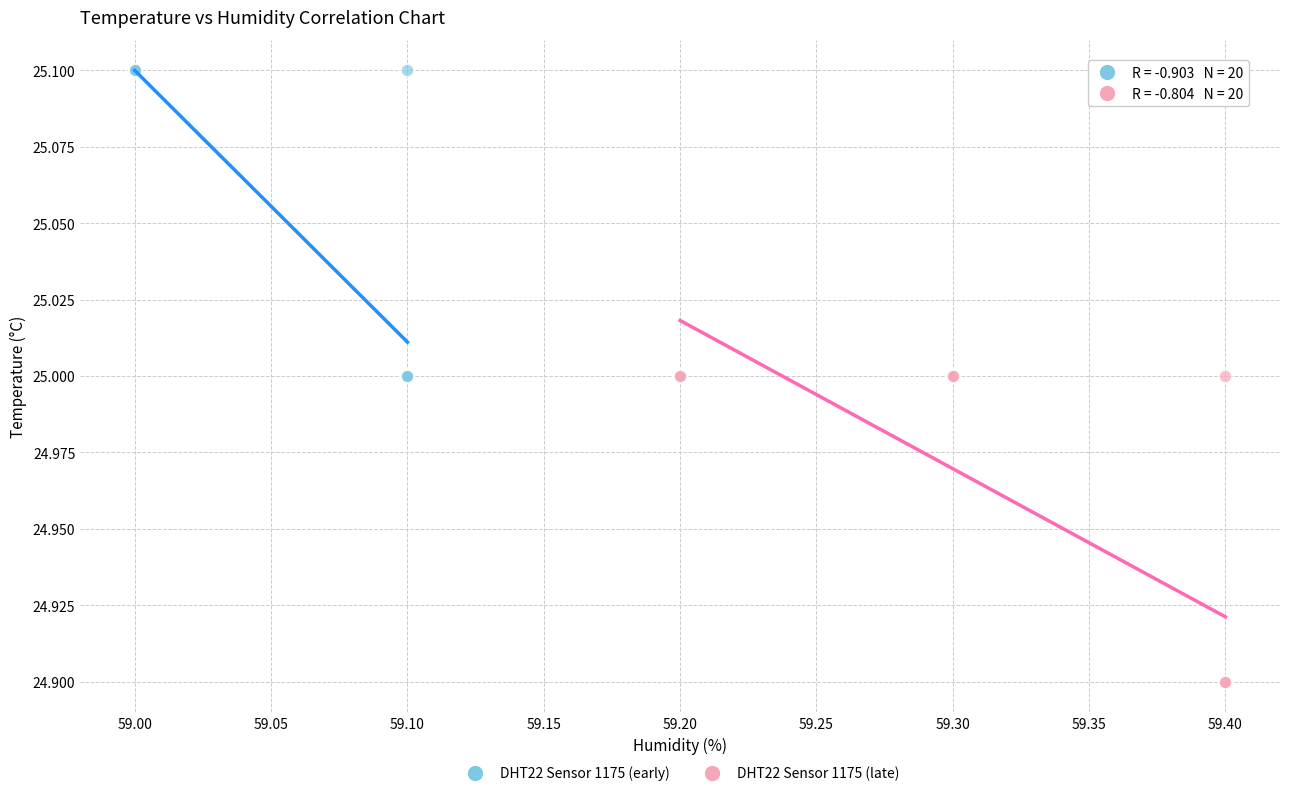

Which series reaches the minimum Y coordinate?

DHT22 Sensor 1175 (late)